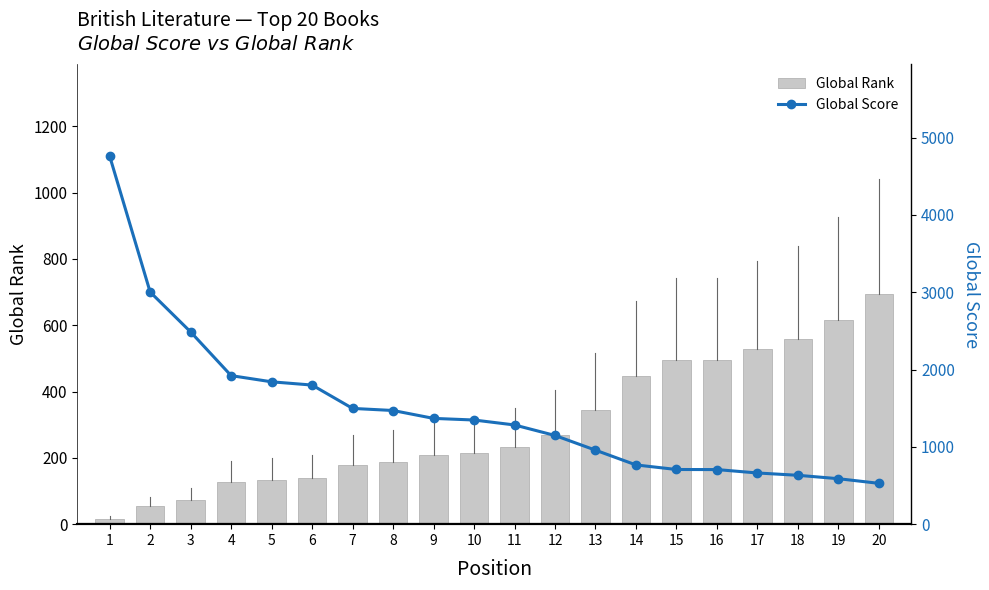

The Global Score series shows 1841 at 5. True or false?

True